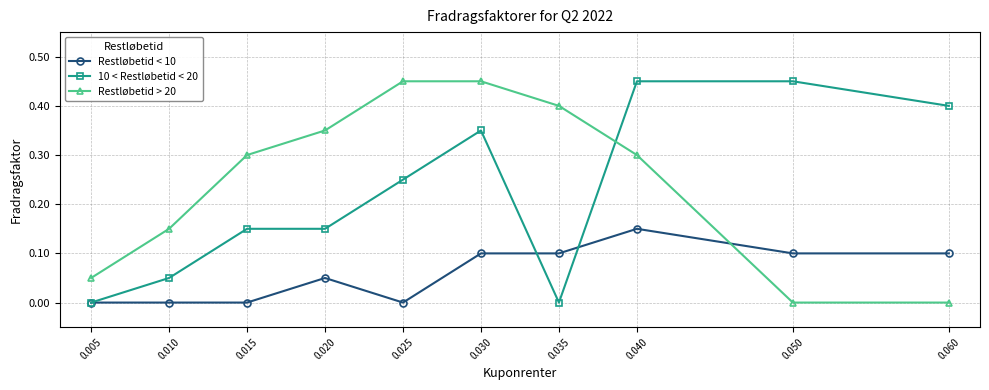

Is the value of Restløbetid > 20 at 0.040 greater than the value of 10 < Restløbetid < 20 at 0.040?

No